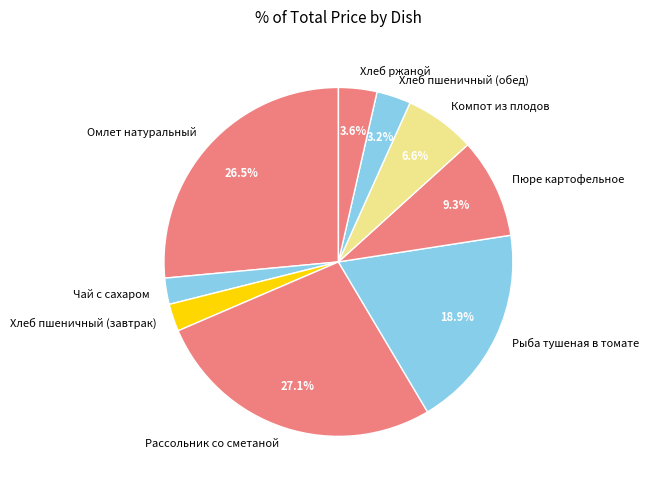

What is the largest slice in the pie chart?

Рассольник со сметаной